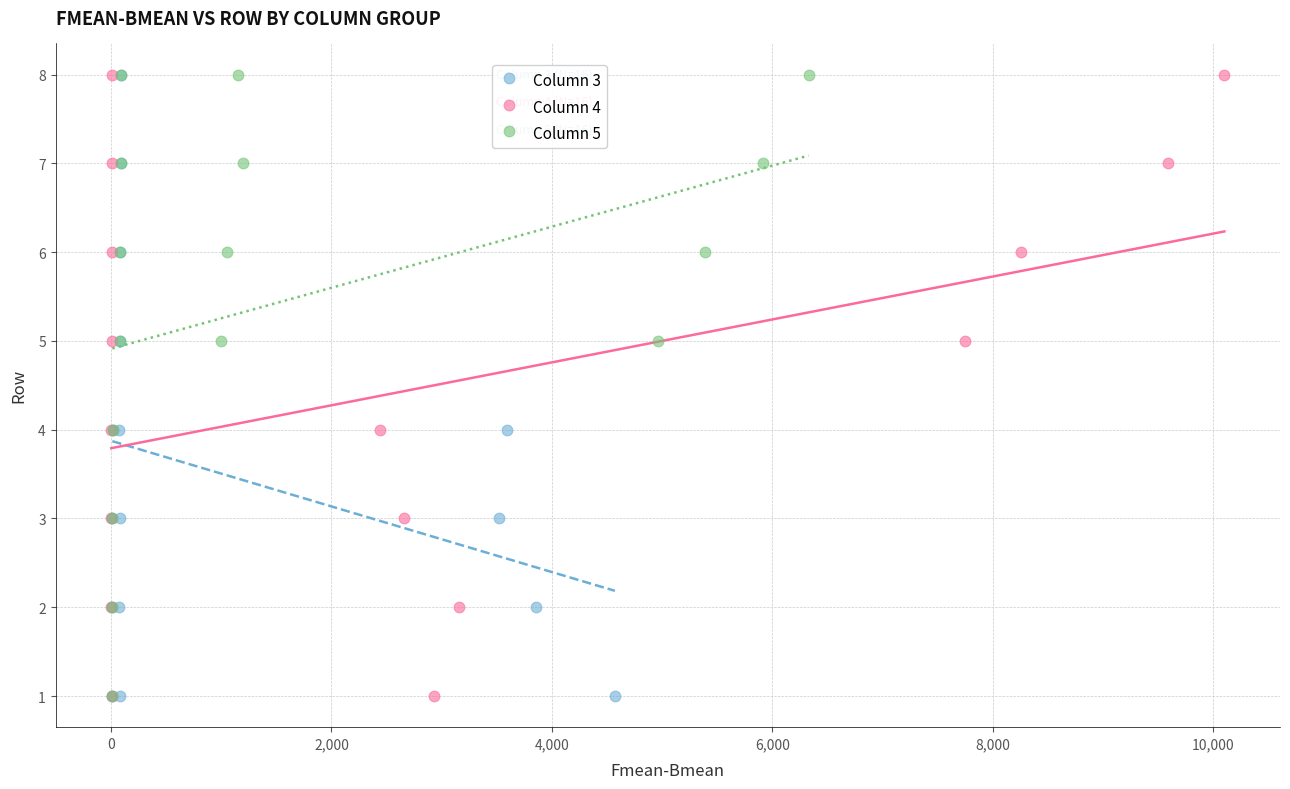

What are all the series names shown in the legend?

Column 3, Column 4, Column 5